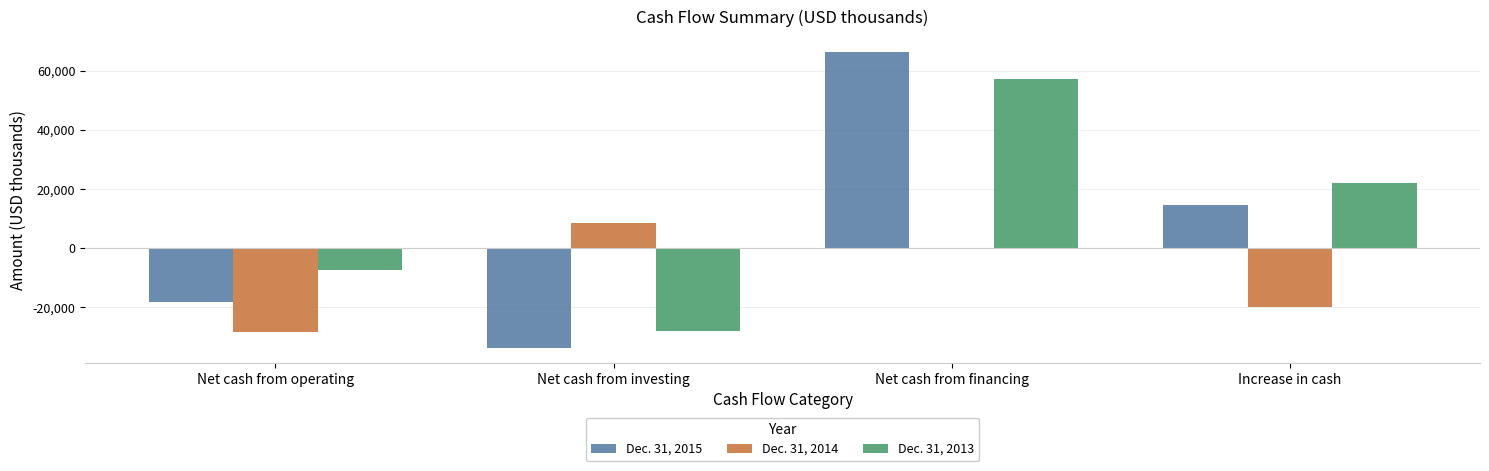

Read the Dec. 31, 2013 value at Net cash from financing.

57398